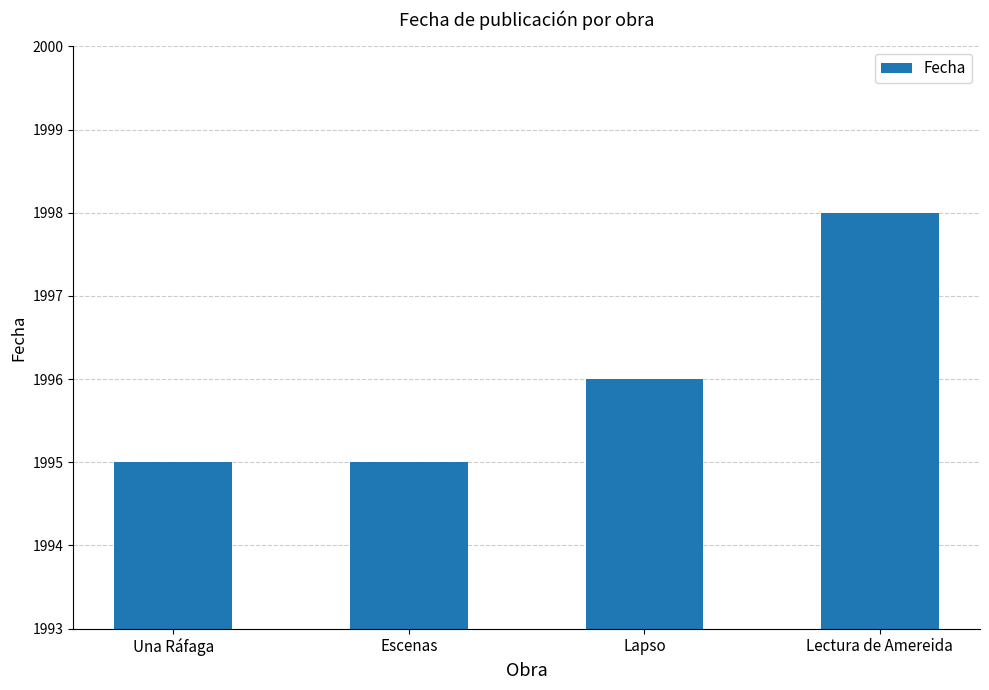

What position from the right is Lectura de Amereida?

1